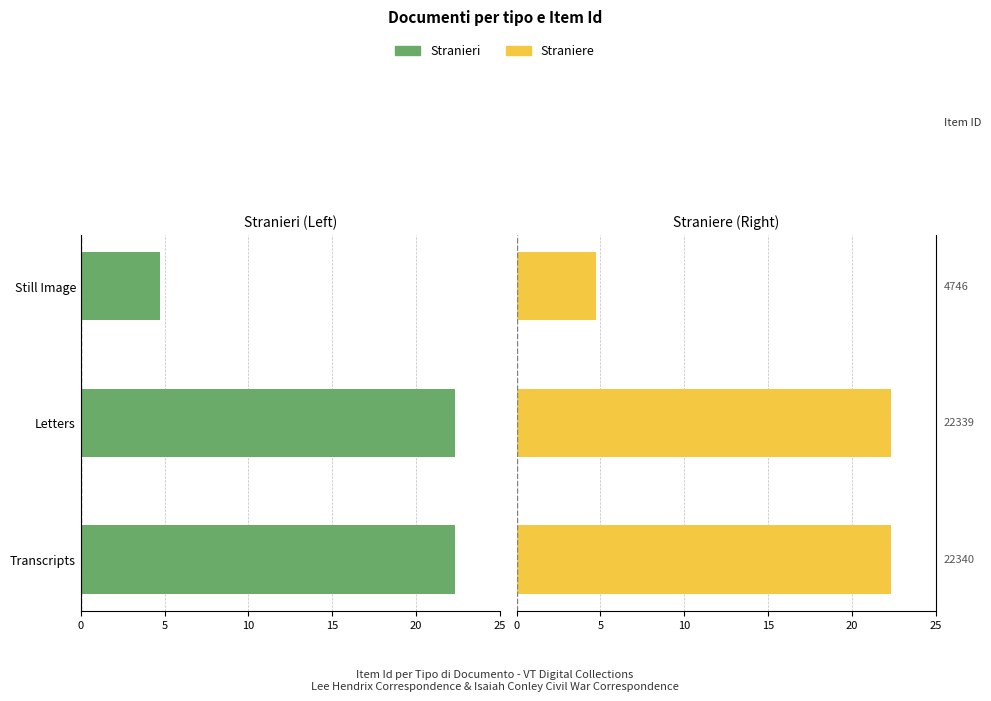

List the series in order of their overall mean, highest first.

Straniere, Stranieri